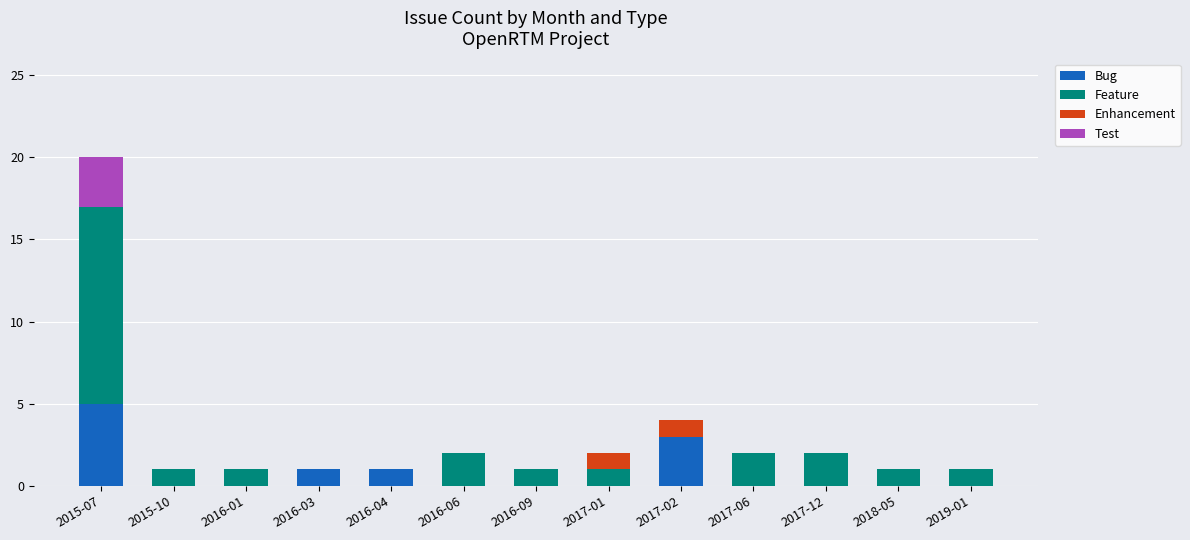

At which category is the sum across all series the highest?

2015-07